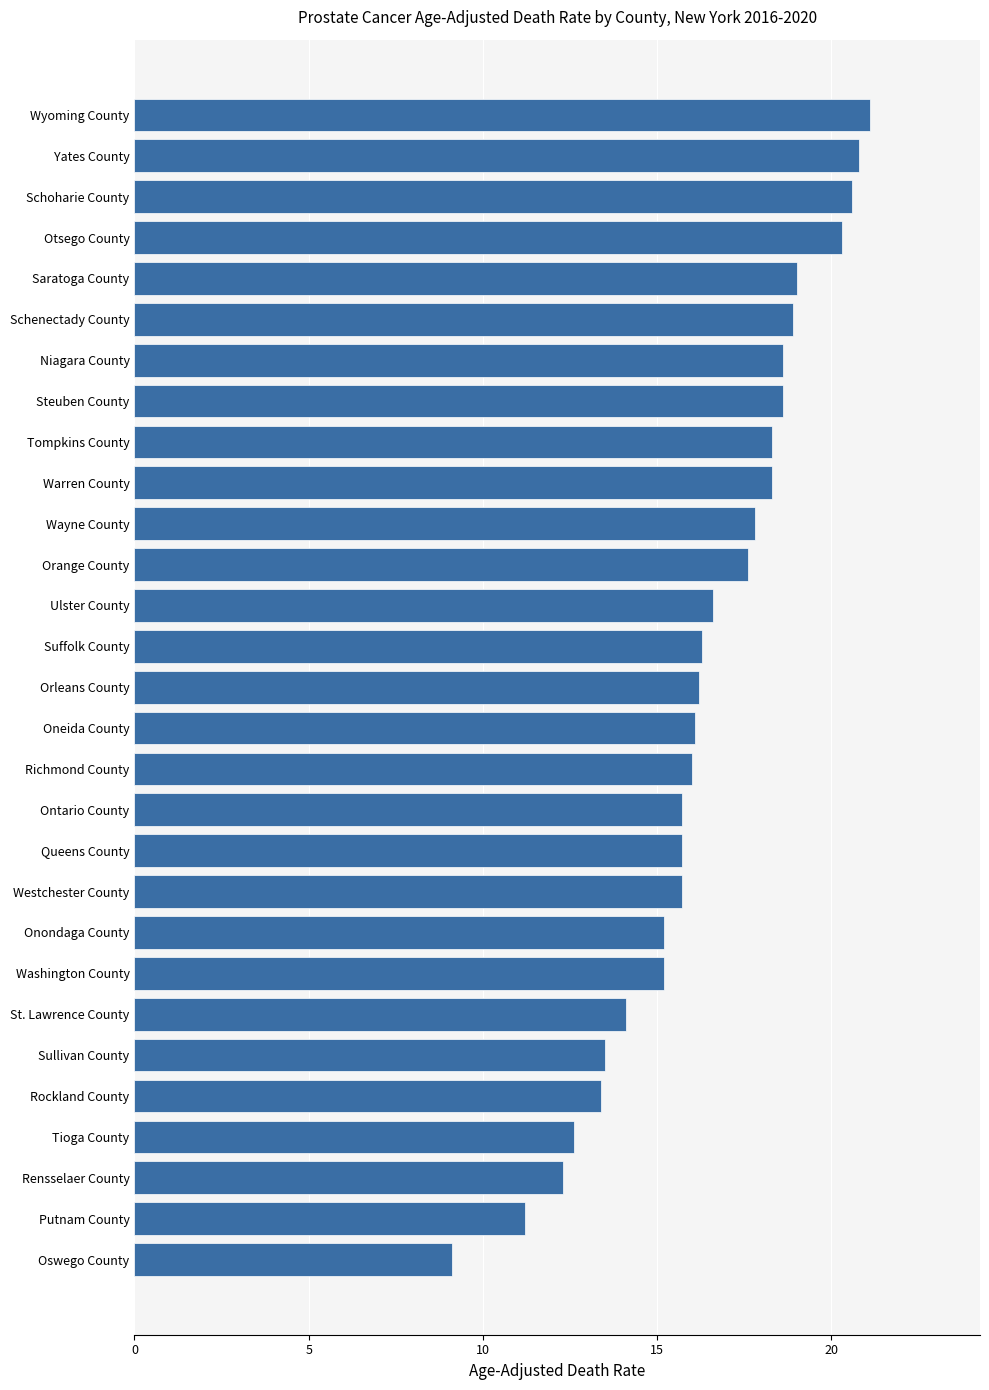

Between Putnam County and Suffolk County, which is larger?

Suffolk County